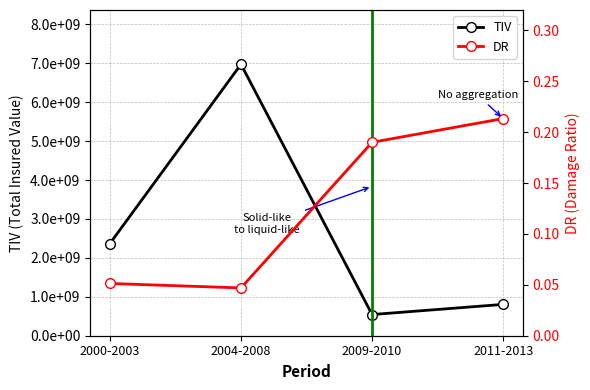

At which category does the chart reach its minimum across all series?

2004-2008